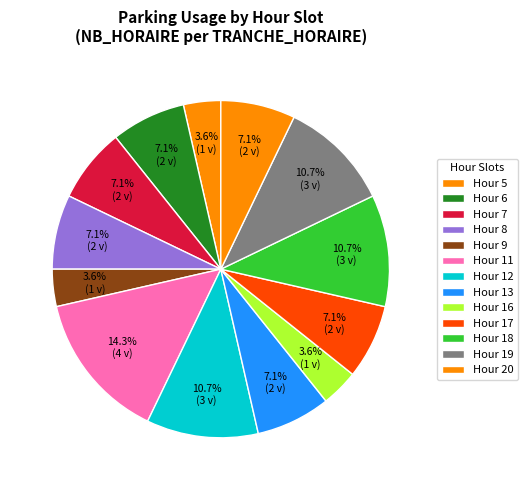

Count the number of slices in the pie.

13